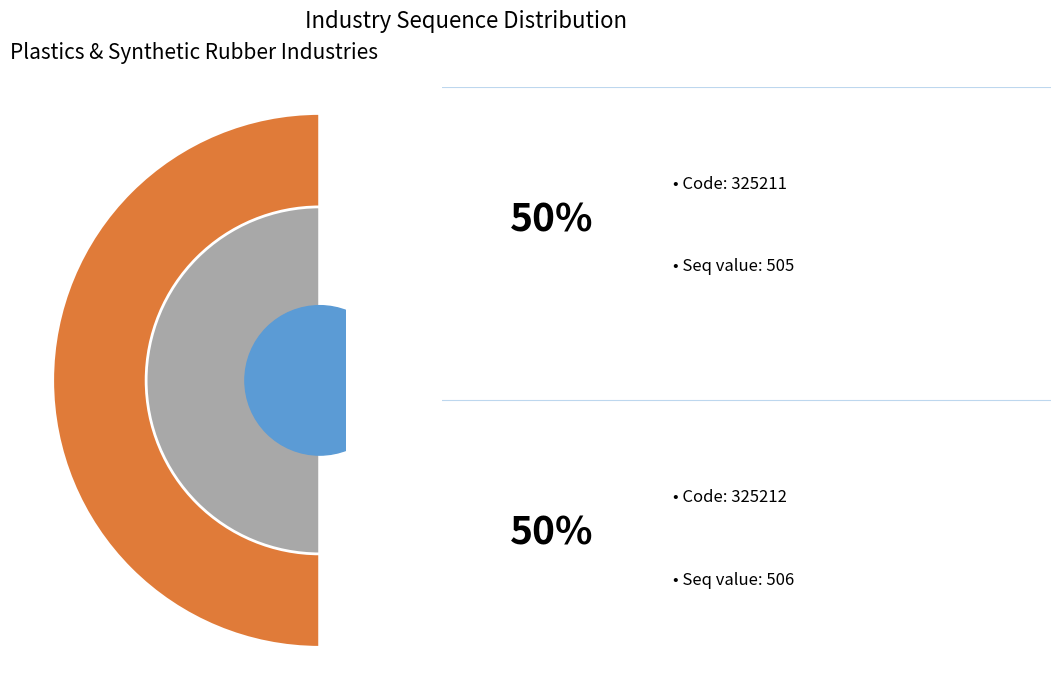

Rank the categories by value from lowest to highest.

325211, 325212